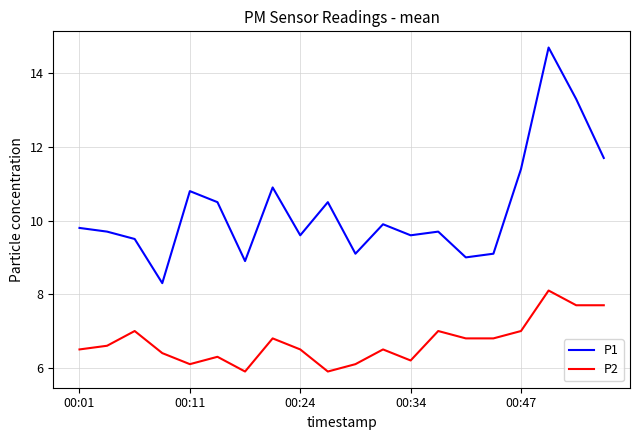

List the series in order of their peak value, highest first.

P1, P2